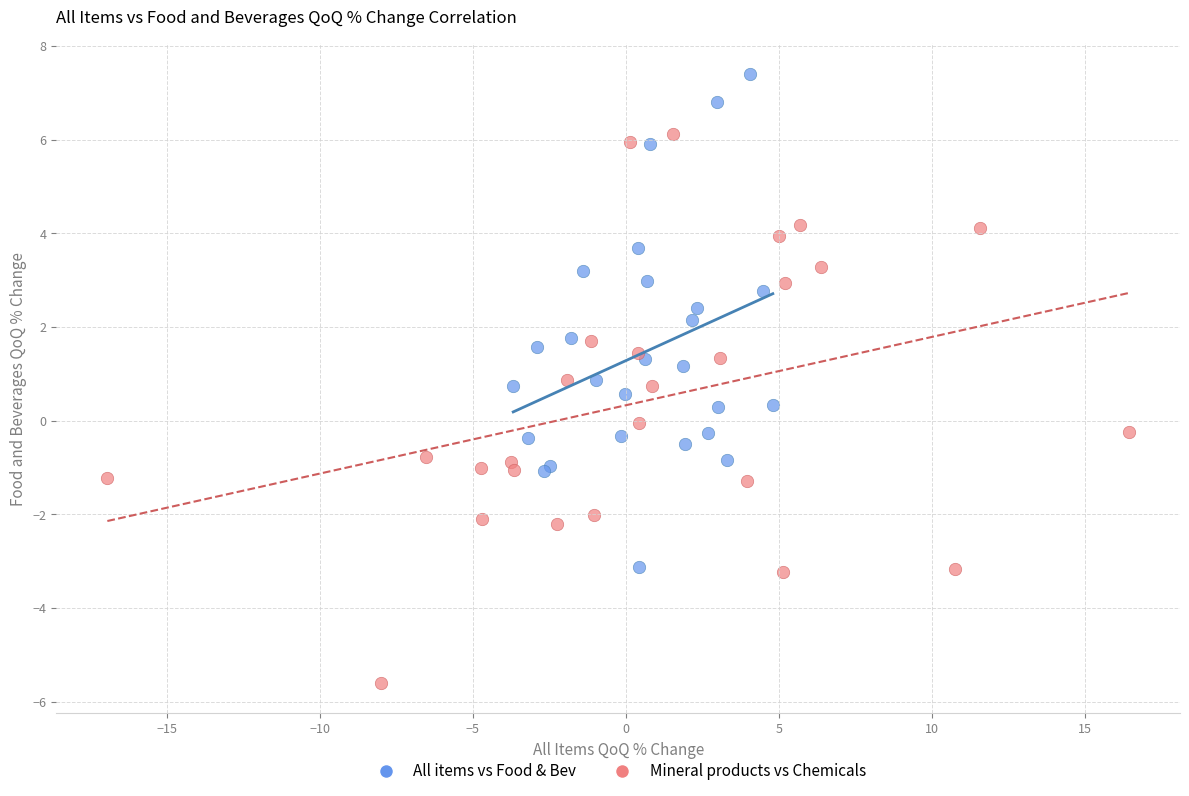

Which series reaches the minimum Y coordinate?

Mineral products vs Chemicals